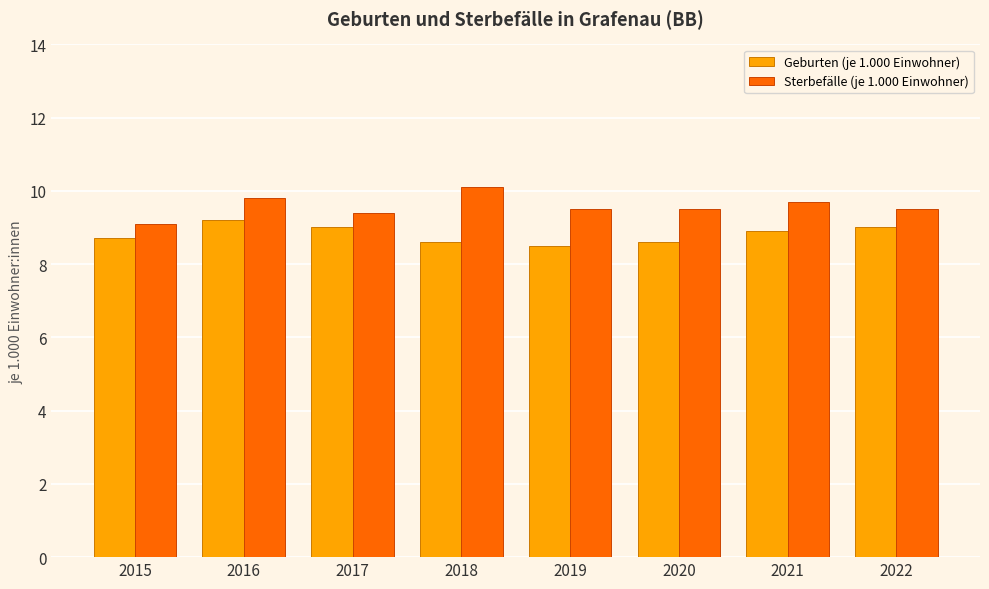

The value of Geburten (je 1.000 Einwohner) at 2020 is 8.6. True or false?

True